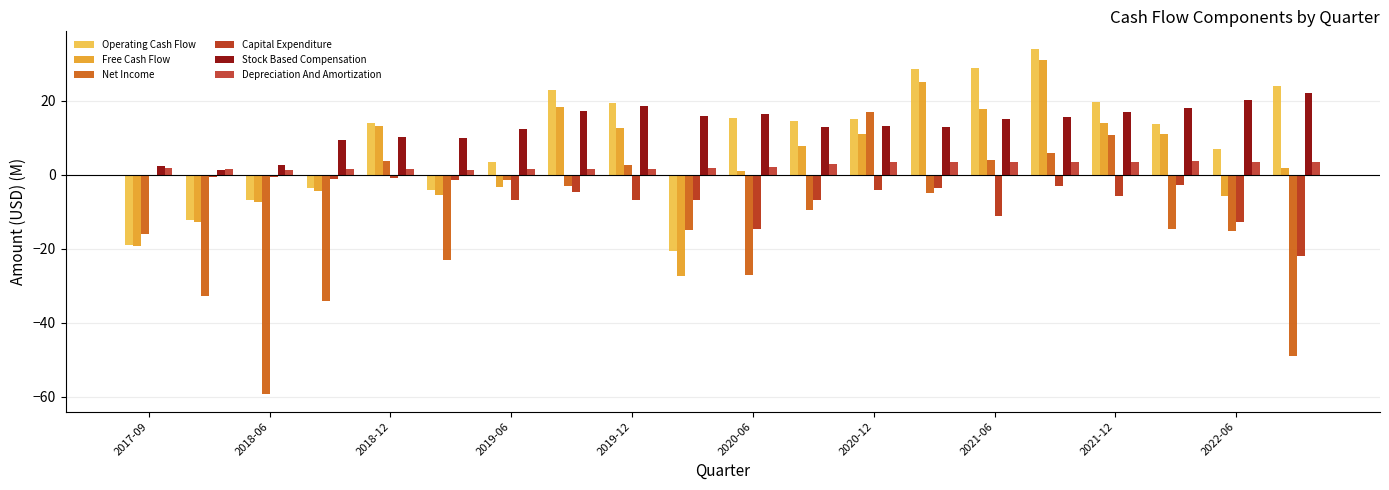

What is the minimum value shown in the chart?

-59.4